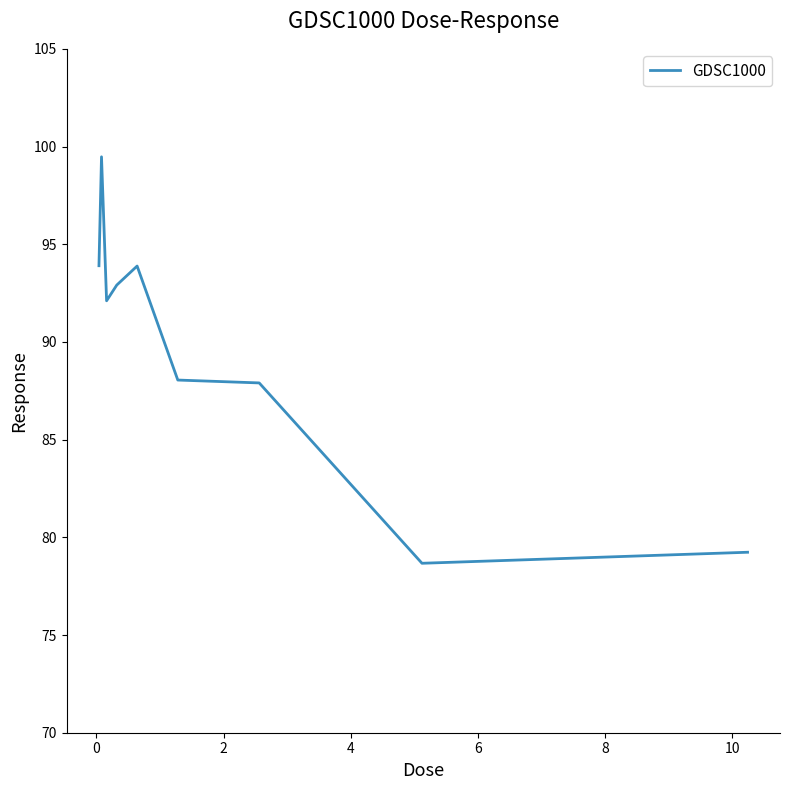

What is the difference between the maximum and minimum values?

20.8